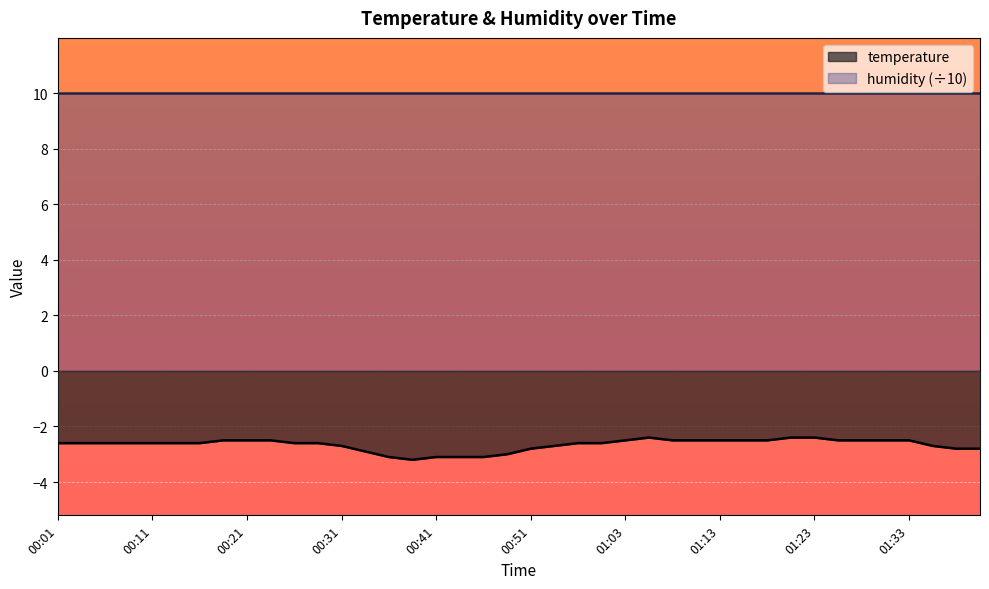

Is it true that the value at 01:16 is -1.1?

False